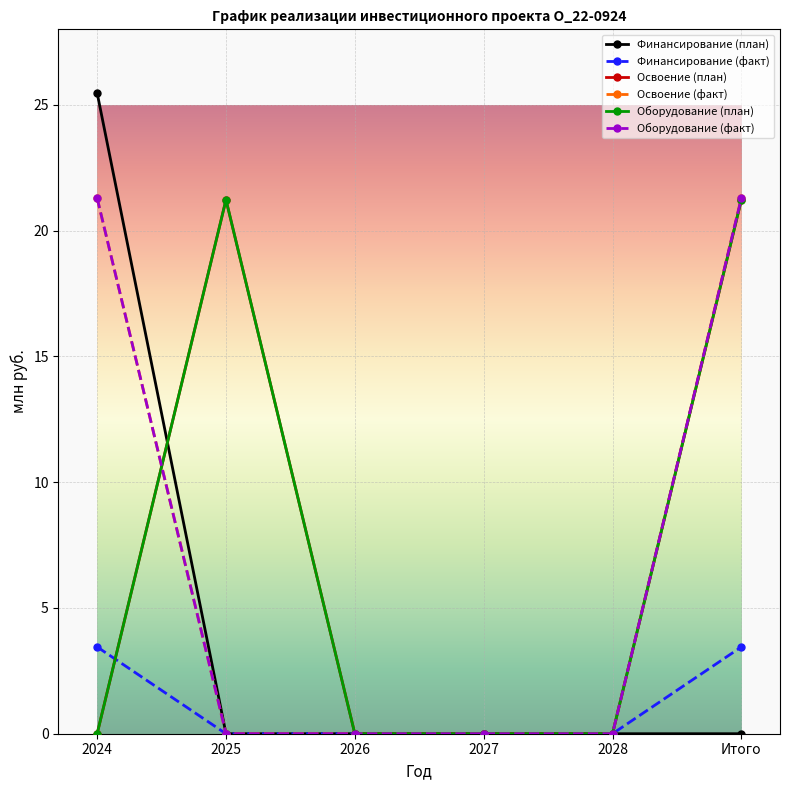

Is this an area chart (filled region under the line)?

No